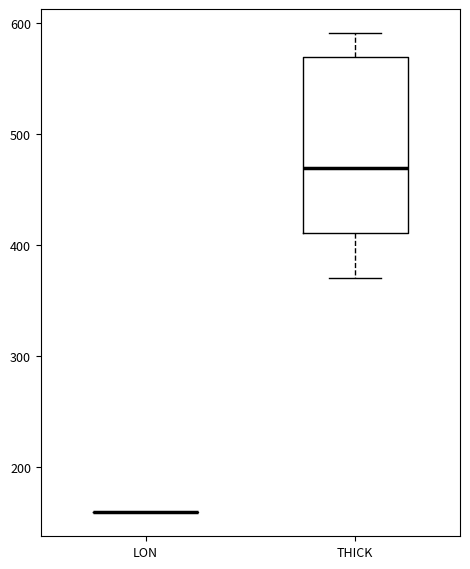

Reading left to right, transcribe this box plot: for each box, give where its median line is, the range the box spans, and where its two whiskers end, as read against the y-axis. The values are not printed on the chart, so give them approximately, as read against the axis.

LON: box collapsed to a line at 160, whiskers 160 to 160
THICK: median 470, box 410 to 570, whiskers 370 to 590